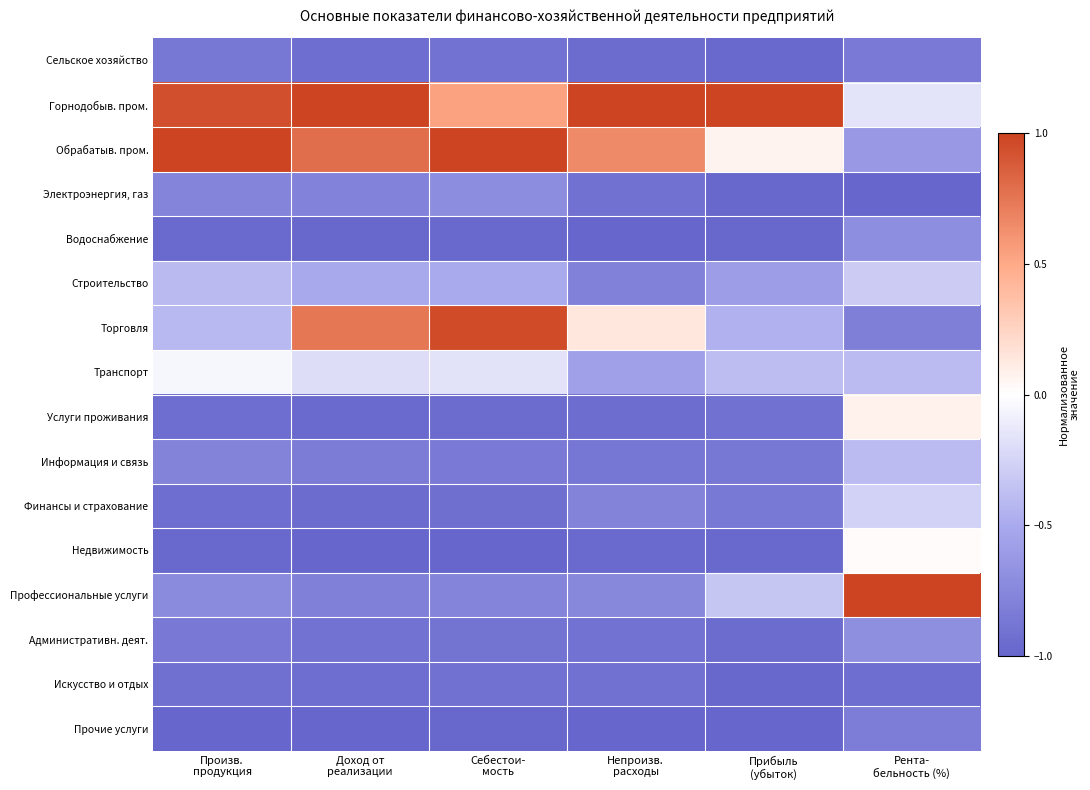

Reading left to right, transcribe all the data shown in this chart.

Сельское хозяйство: Произв.
продукция=-0.9	Доход от
реализации=-0.9	Себестои-
мость=-0.9	Непроизв.
расходы=-1.0	Прибыль
(убыток)=-1.0	Рента-
бельность (%)=-0.8
Горнодобыв. пром.: Произв.
продукция=0.9	Доход от
реализации=1.0	Себестои-
мость=0.5	Непроизв.
расходы=1.0	Прибыль
(убыток)=1.0	Рента-
бельность (%)=-0.2
Обрабатыв. пром.: Произв.
продукция=1.0	Доход от
реализации=0.8	Себестои-
мость=1.0	Непроизв.
расходы=0.7	Прибыль
(убыток)=0.1	Рента-
бельность (%)=-0.6
Электроэнергия, газ: Произв.
продукция=-0.8	Доход от
реализации=-0.8	Себестои-
мость=-0.7	Непроизв.
расходы=-0.9	Прибыль
(убыток)=-1.0	Рента-
бельность (%)=-1.0
Водоснабжение: Произв.
продукция=-1.0	Доход от
реализации=-1.0	Себестои-
мость=-1.0	Непроизв.
расходы=-1.0	Прибыль
(убыток)=-1.0	Рента-
бельность (%)=-0.7
Строительство: Произв.
продукция=-0.4	Доход от
реализации=-0.5	Себестои-
мость=-0.5	Непроизв.
расходы=-0.8	Прибыль
(убыток)=-0.6	Рента-
бельность (%)=-0.3
Торговля: Произв.
продукция=-0.4	Доход от
реализации=0.7	Себестои-
мость=1.0	Непроизв.
расходы=0.1	Прибыль
(убыток)=-0.5	Рента-
бельность (%)=-0.8
Транспорт: Произв.
продукция=-0.1	Доход от
реализации=-0.2	Себестои-
мость=-0.2	Непроизв.
расходы=-0.6	Прибыль
(убыток)=-0.4	Рента-
бельность (%)=-0.4
Услуги проживания: Произв.
продукция=-0.9	Доход от
реализации=-1.0	Себестои-
мость=-1.0	Непроизв.
расходы=-0.9	Прибыль
(убыток)=-0.9	Рента-
бельность (%)=0.1
Информация и связь: Произв.
продукция=-0.8	Доход от
реализации=-0.8	Себестои-
мость=-0.8	Непроизв.
расходы=-0.9	Прибыль
(убыток)=-0.9	Рента-
бельность (%)=-0.4
Финансы и страхование: Произв.
продукция=-0.9	Доход от
реализации=-1.0	Себестои-
мость=-0.9	Непроизв.
расходы=-0.8	Прибыль
(убыток)=-0.9	Рента-
бельность (%)=-0.3
Недвижимость: Произв.
продукция=-1.0	Доход от
реализации=-1.0	Себестои-
мость=-1.0	Непроизв.
расходы=-1.0	Прибыль
(убыток)=-1.0	Рента-
бельность (%)=0.0
Профессиональные услуги: Произв.
продукция=-0.7	Доход от
реализации=-0.8	Себестои-
мость=-0.8	Непроизв.
расходы=-0.8	Прибыль
(убыток)=-0.3	Рента-
бельность (%)=1.0
Административн. деят.: Произв.
продукция=-0.9	Доход от
реализации=-0.9	Себестои-
мость=-0.9	Непроизв.
расходы=-0.9	Прибыль
(убыток)=-0.9	Рента-
бельность (%)=-0.7
Искусство и отдых: Произв.
продукция=-0.9	Доход от
реализации=-0.9	Себестои-
мость=-0.9	Непроизв.
расходы=-0.9	Прибыль
(убыток)=-1.0	Рента-
бельность (%)=-0.9
Прочие услуги: Произв.
продукция=-1.0	Доход от
реализации=-1.0	Себестои-
мость=-1.0	Непроизв.
расходы=-1.0	Прибыль
(убыток)=-1.0	Рента-
бельность (%)=-0.8